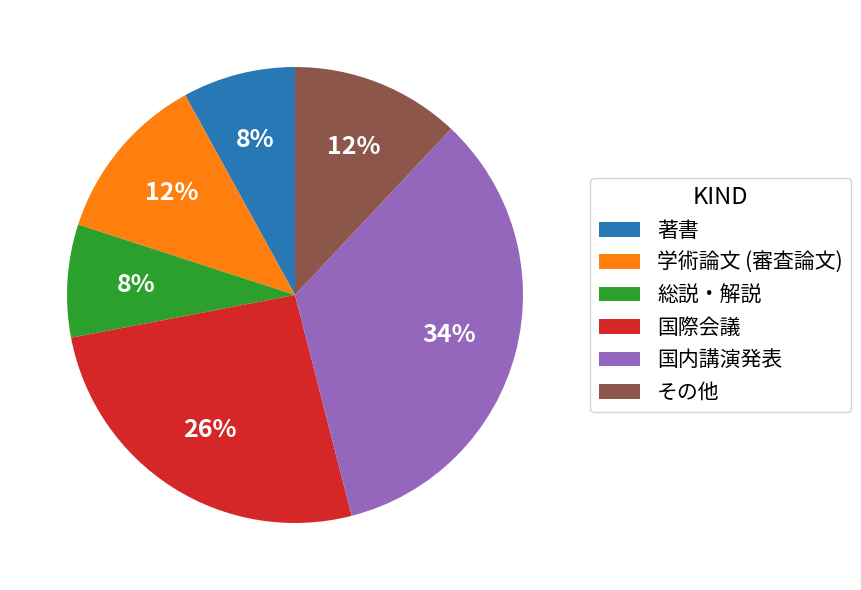

Approximately how many times larger is the value at 学術論文 (審査論文) compared to その他?

1.0